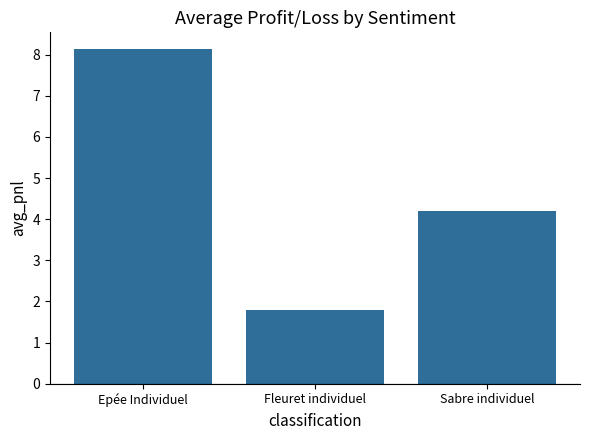

Rank the categories by value from lowest to highest.

Fleuret individuel, Sabre individuel, Epée Individuel